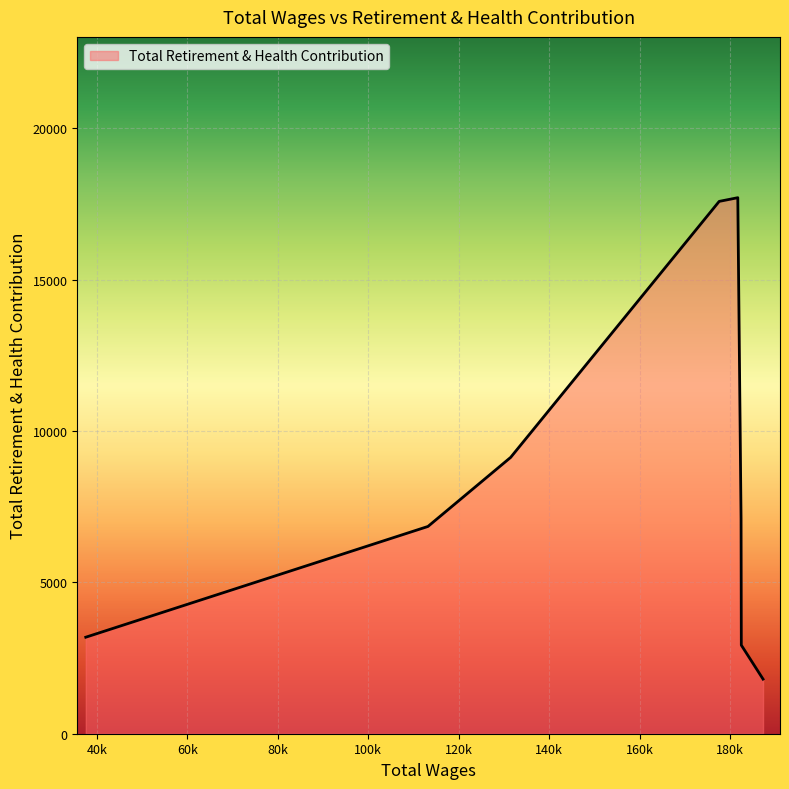

What is the change in value from 181651.04 to 37565.5?

-14521.2